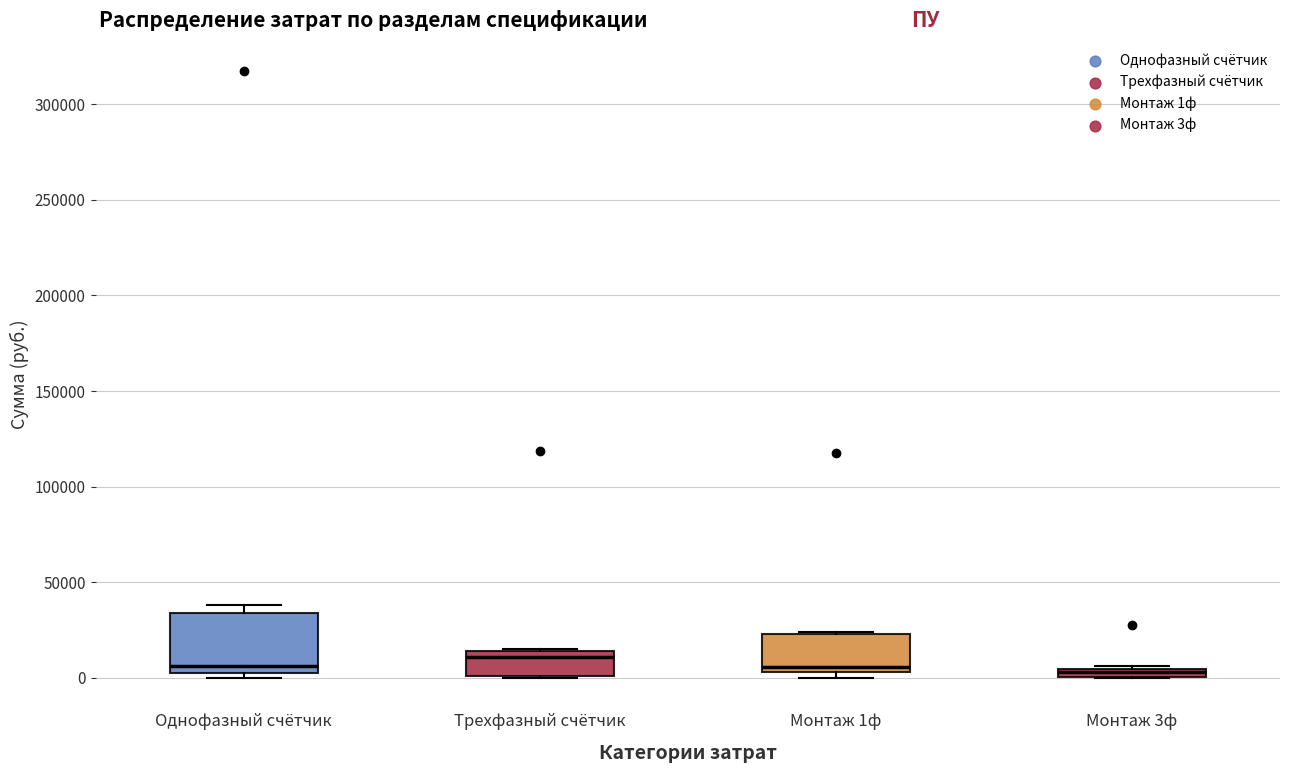

Which box is the tallest, from its lower edge to its upper edge?

Однофазный счётчик